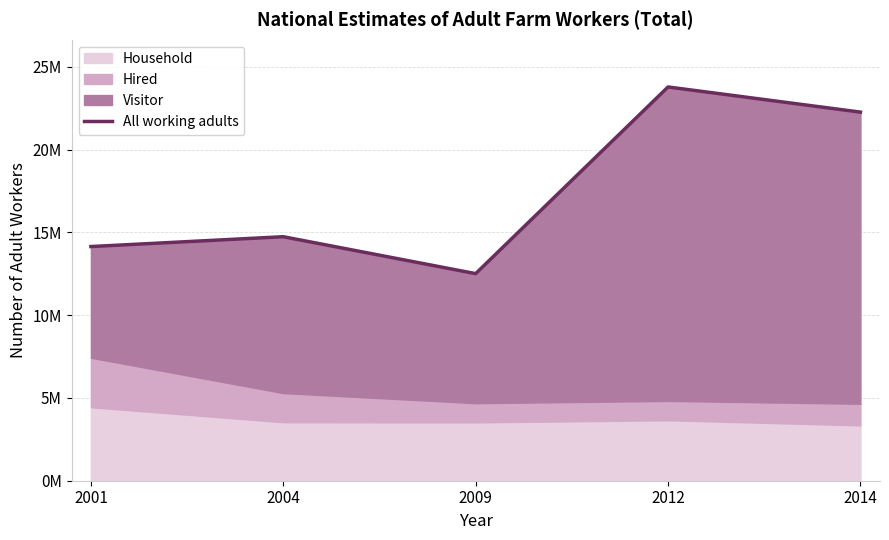

How many points are lower than both their immediate neighbors (excluding endpoints)?

1